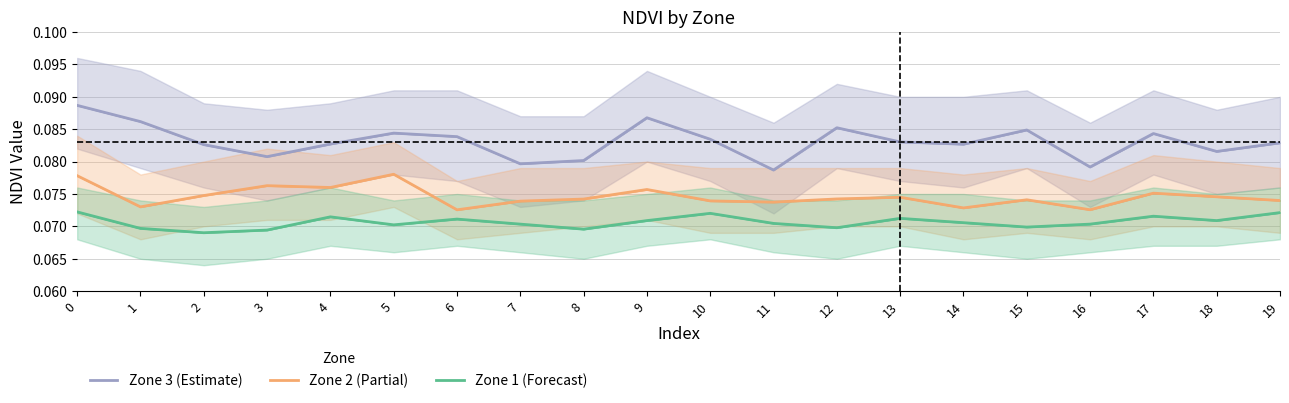

Between 9 and 19, which series saw the biggest shift?

Zone 3 (Estimate)